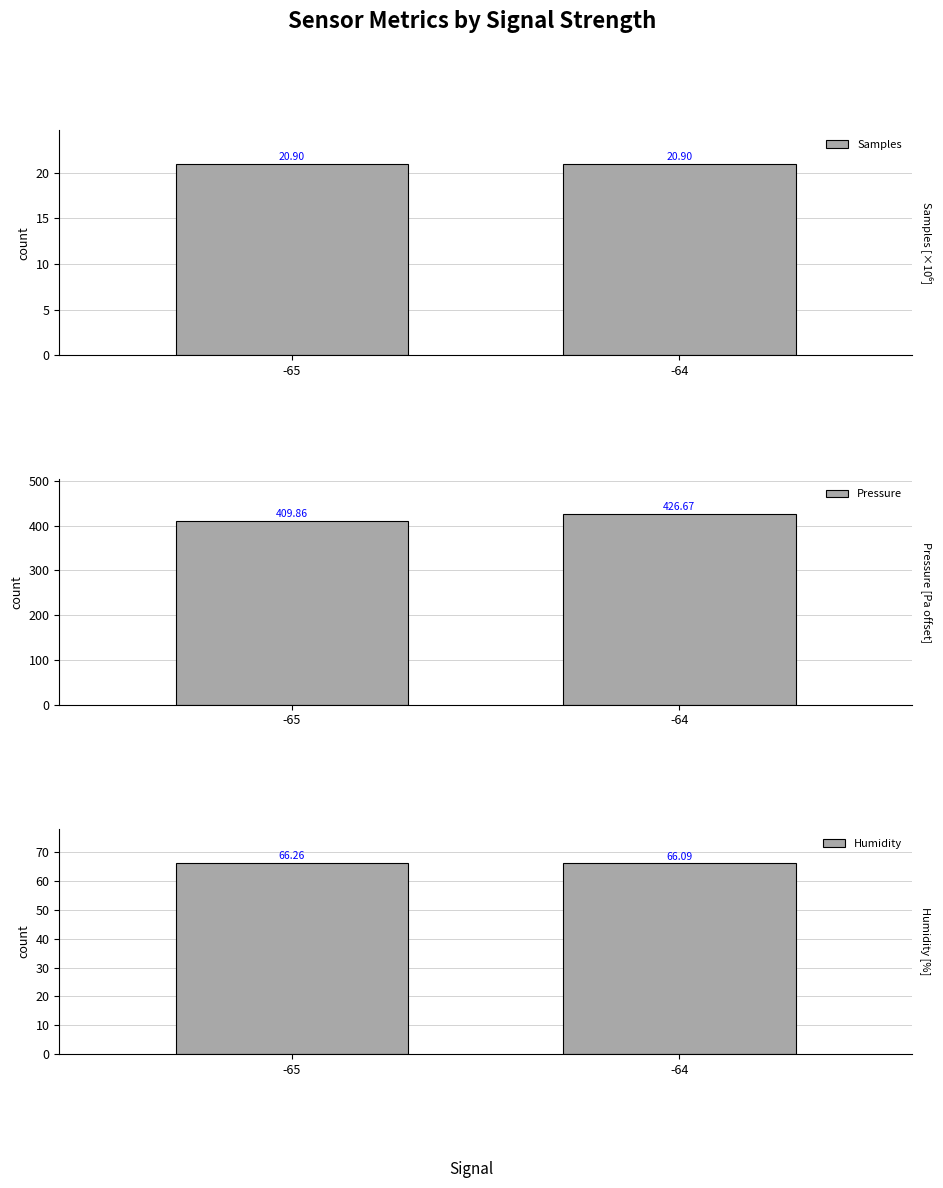

At which label does Pressure reach its peak?

-64